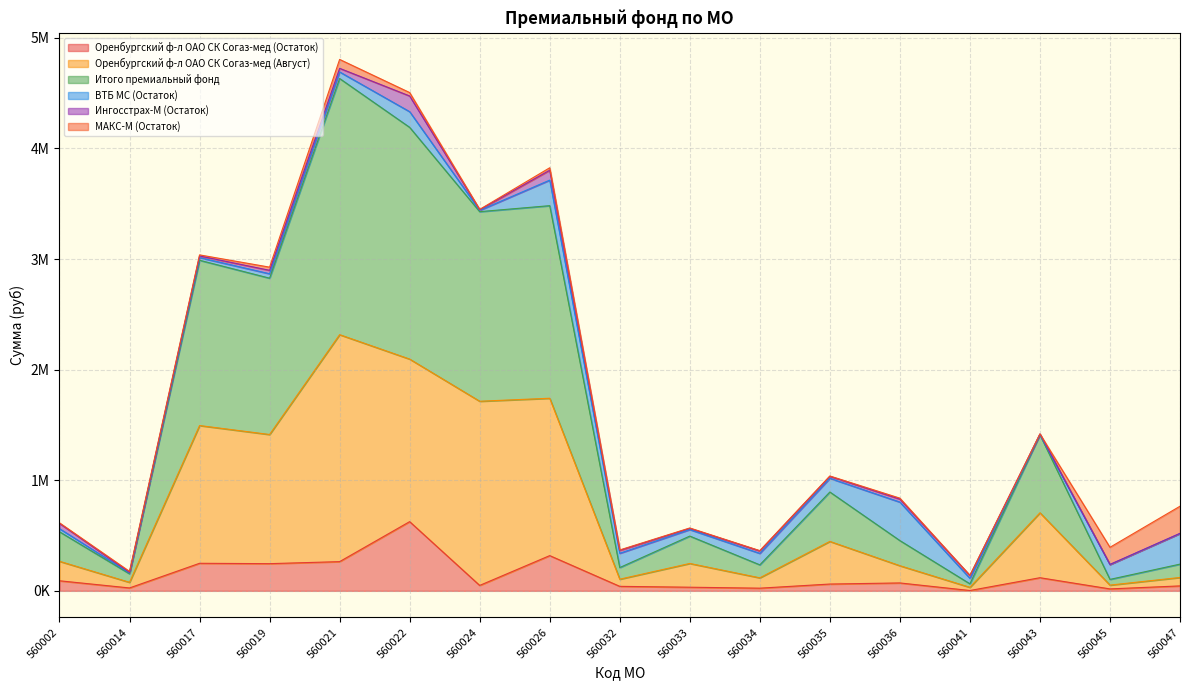

Does the chart have visible grid lines?

Yes